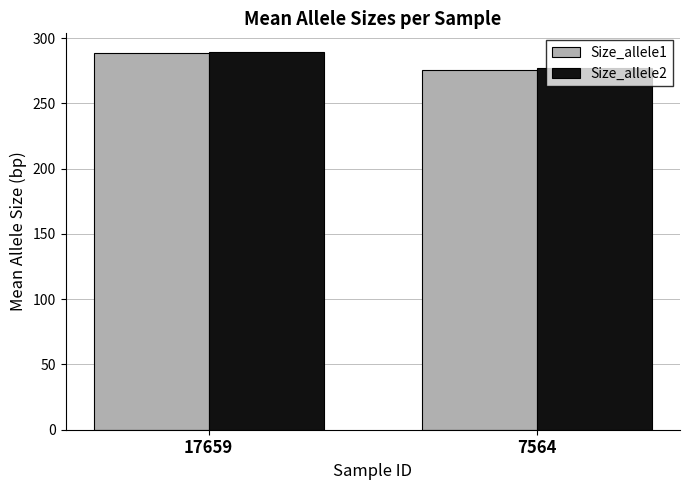

Rank the categories by Size_allele1 value from highest to lowest.

17659, 7564